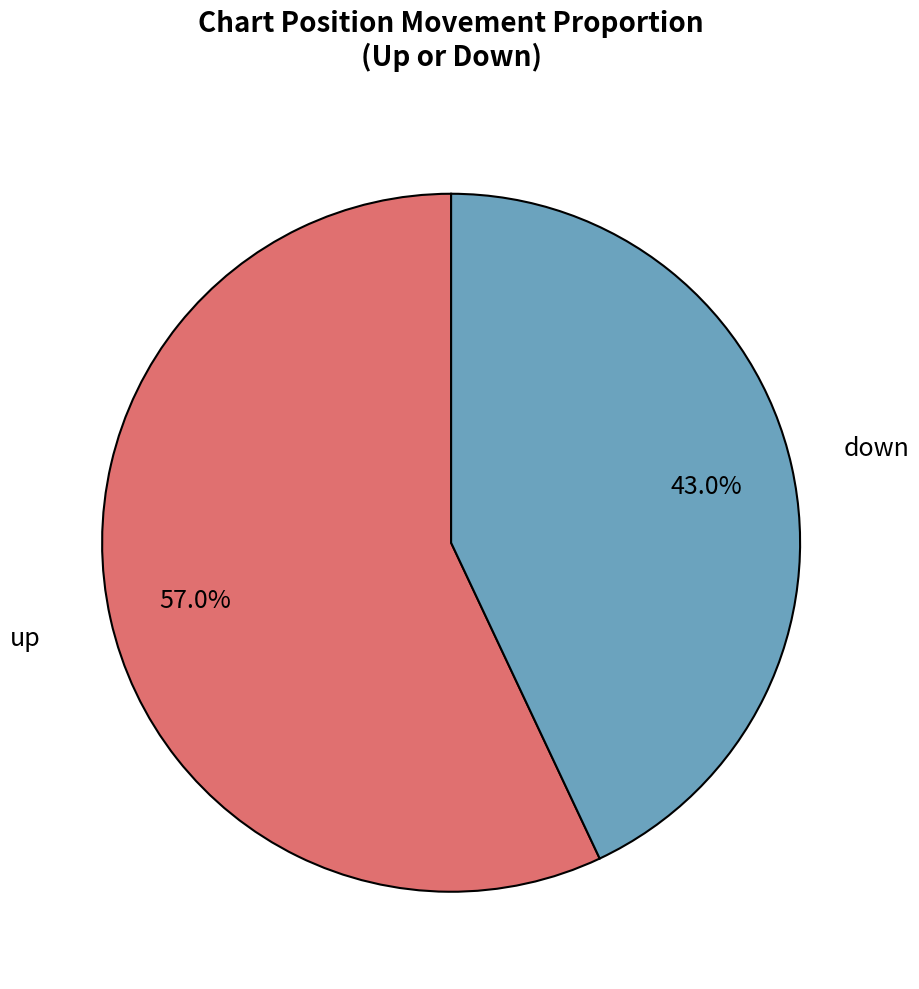

To the nearest percent, what is the combined percentage of down and up?

100%